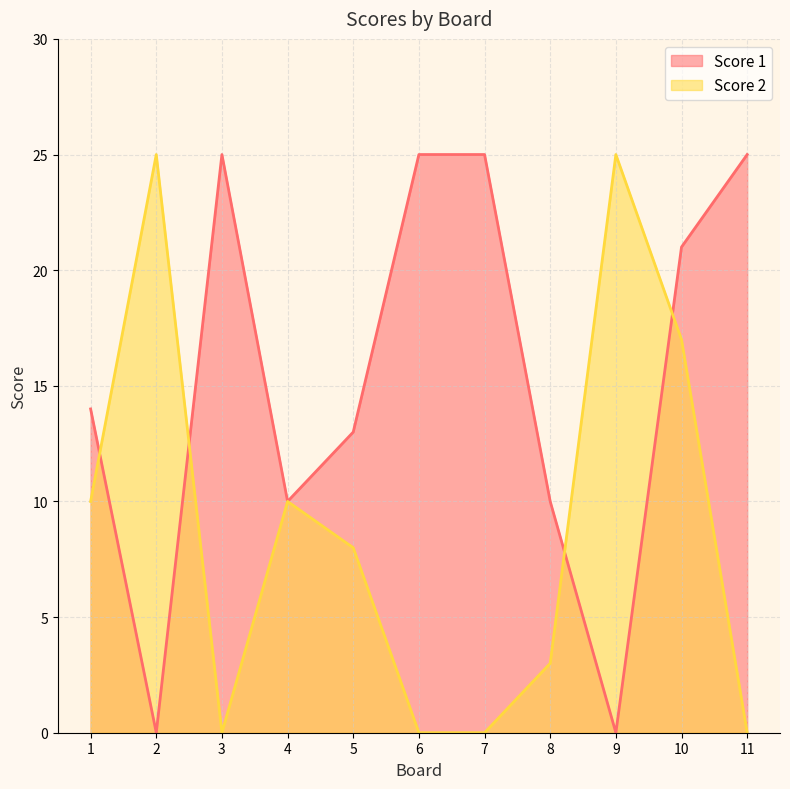

What is the greatest value displayed?

25